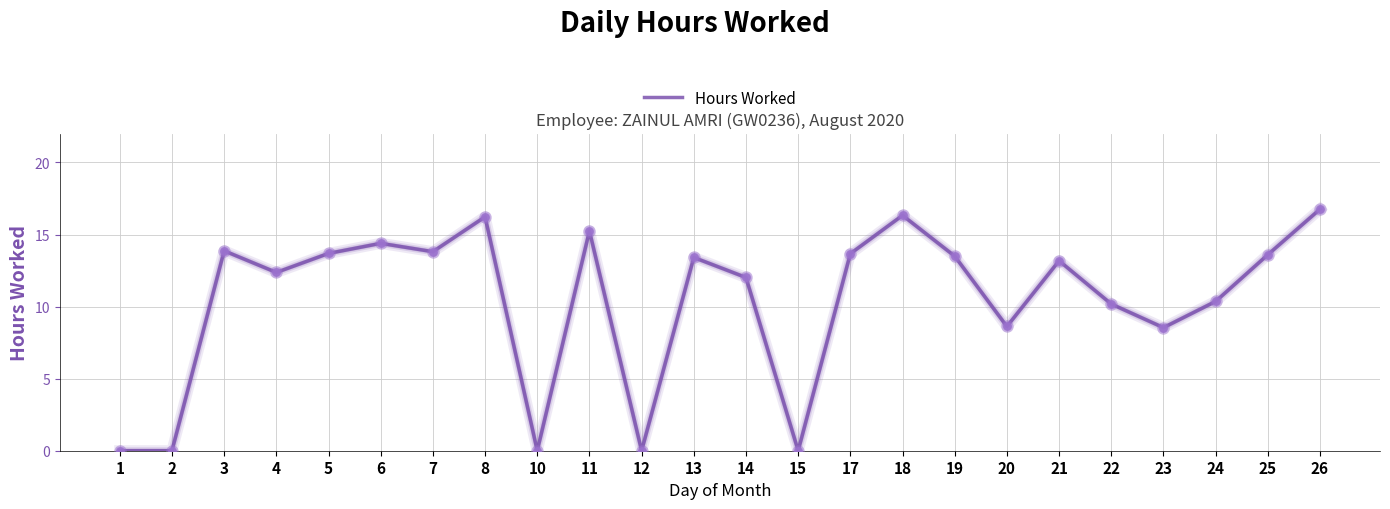

Approximately how many times larger is the value at 21 compared to 4?

1.1